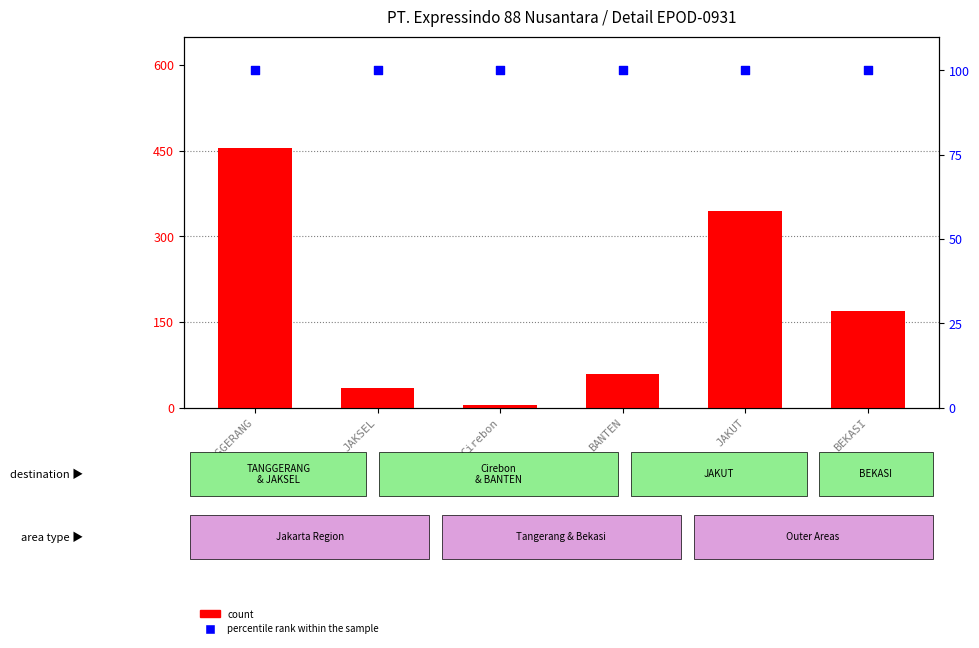

What is the total value across all series at BEKASI?

270